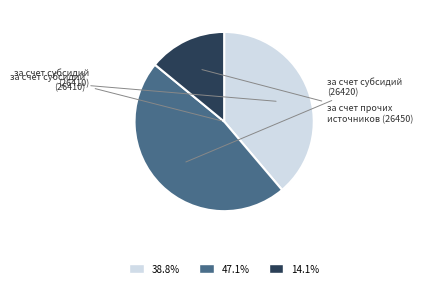

Is there any slice that represents more than half of the pie?

No